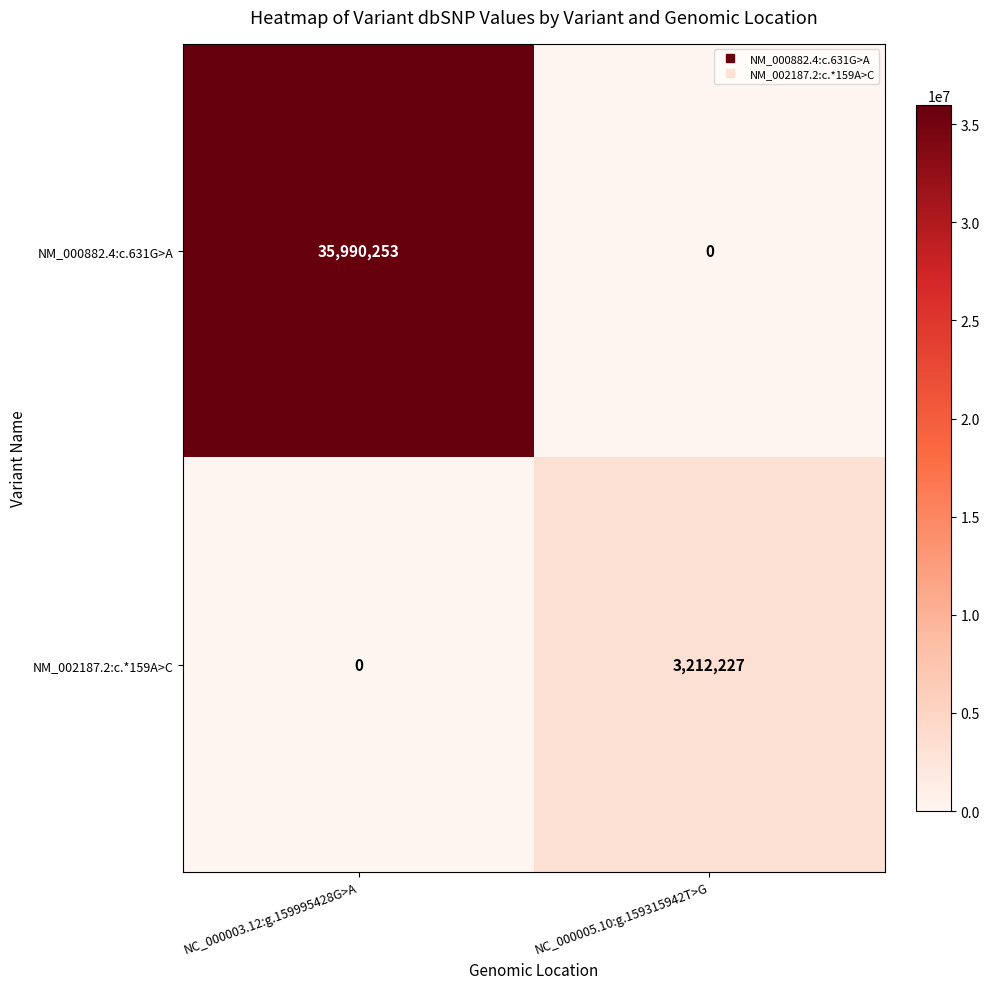

Rank the series at NC_000005.10:g.159315942T>G from highest to lowest value.

NM_002187.2:c.*159A>C, NM_000882.4:c.631G>A